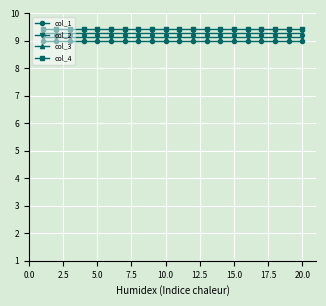

What is the sum of all col_3 values?

186.0